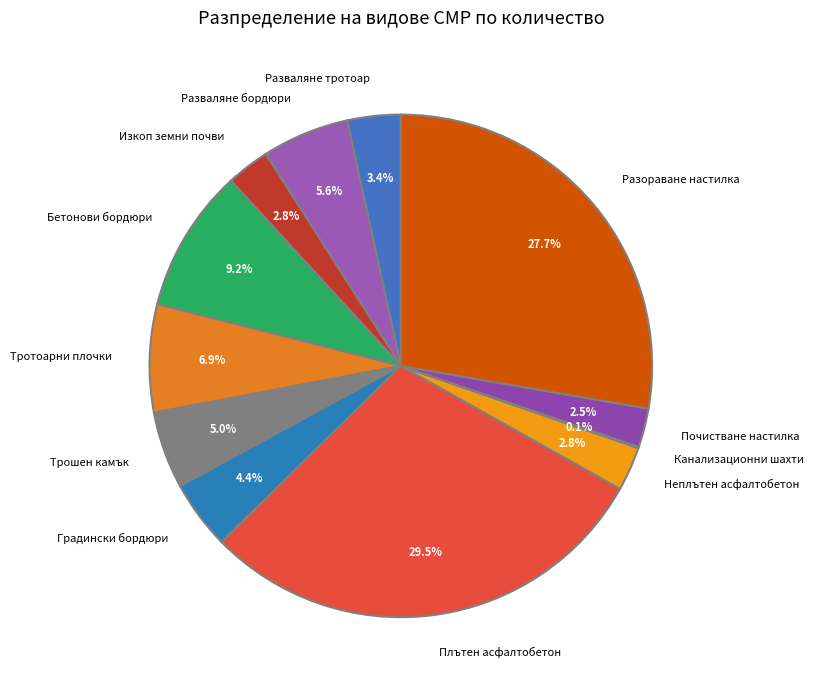

Which category has the biggest portion of the pie?

Плътен асфалтобетон